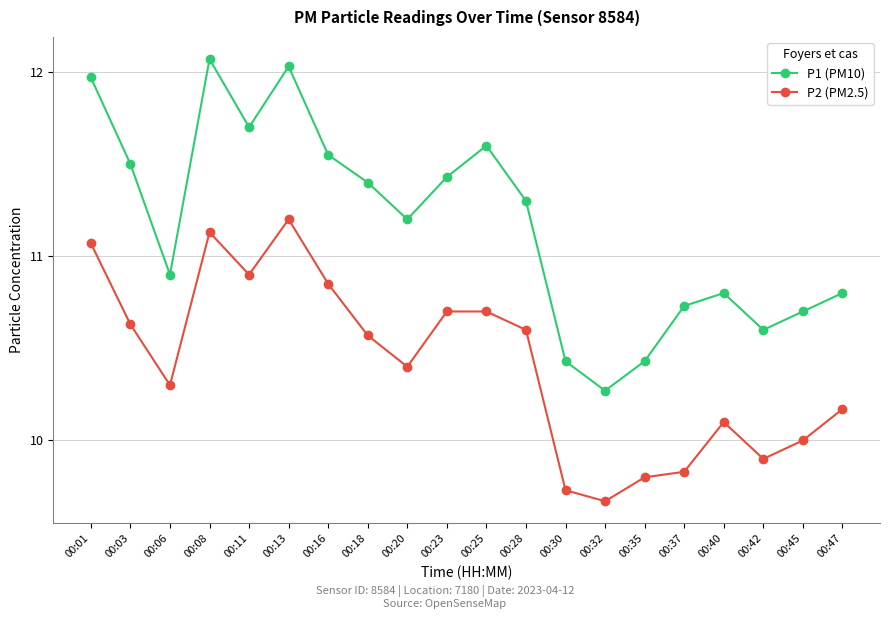

What is the difference between the second highest and second lowest values in the P2 (PM2.5) series?

1.4